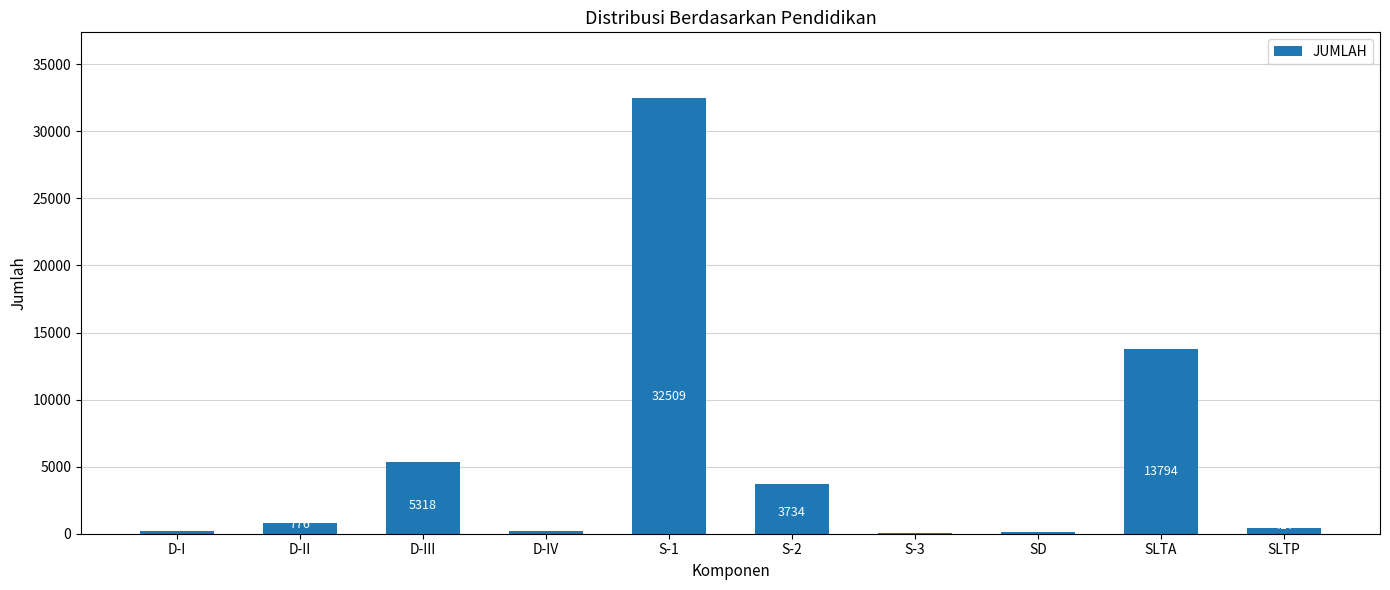

Between SLTA and D-IV, which is larger?

SLTA